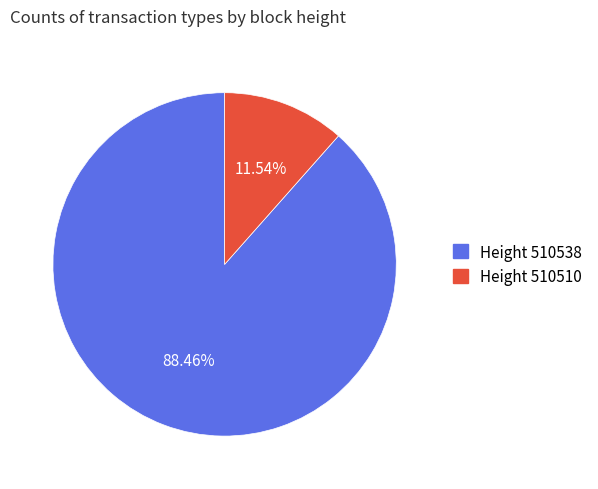

Which category has the smallest portion of the pie?

Height 510510